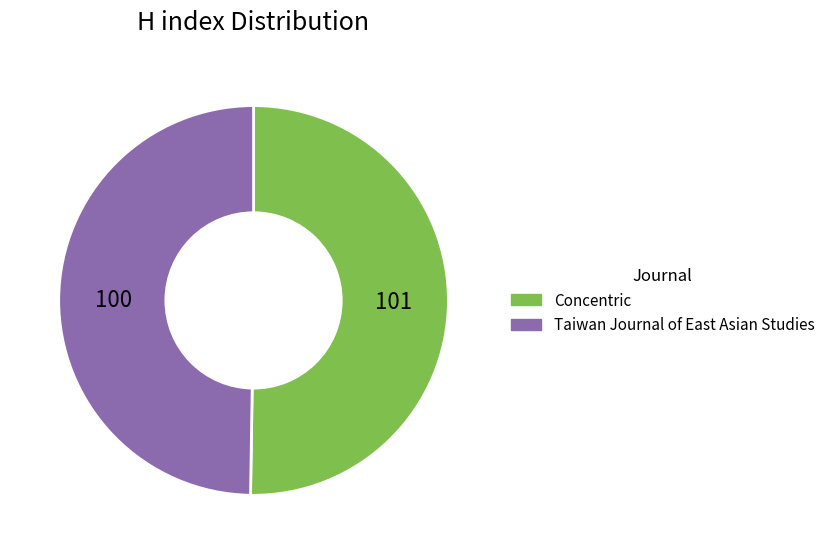

What is the ratio of the value at Concentric to the value at Taiwan Journal of East Asian Studies?

1.0